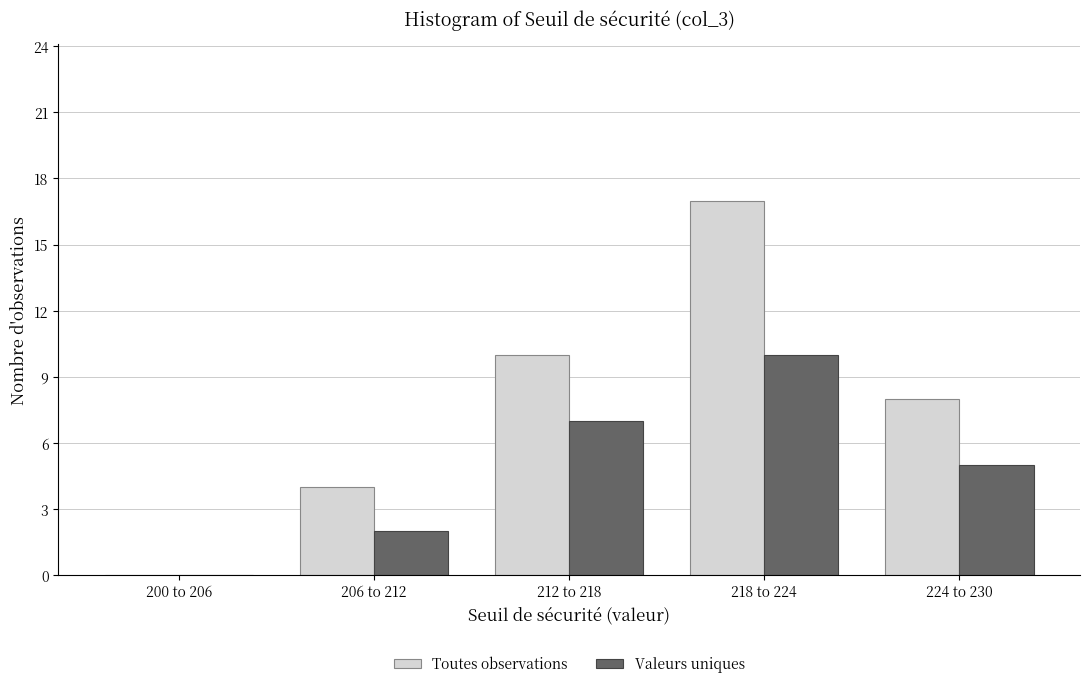

Reading left to right, what are all the values shown in this chart?

Toutes observations: 200 to 206=0	206 to 212=4	212 to 218=10	218 to 224=17	224 to 230=8
Valeurs uniques: 200 to 206=0	206 to 212=2	212 to 218=7	218 to 224=10	224 to 230=5